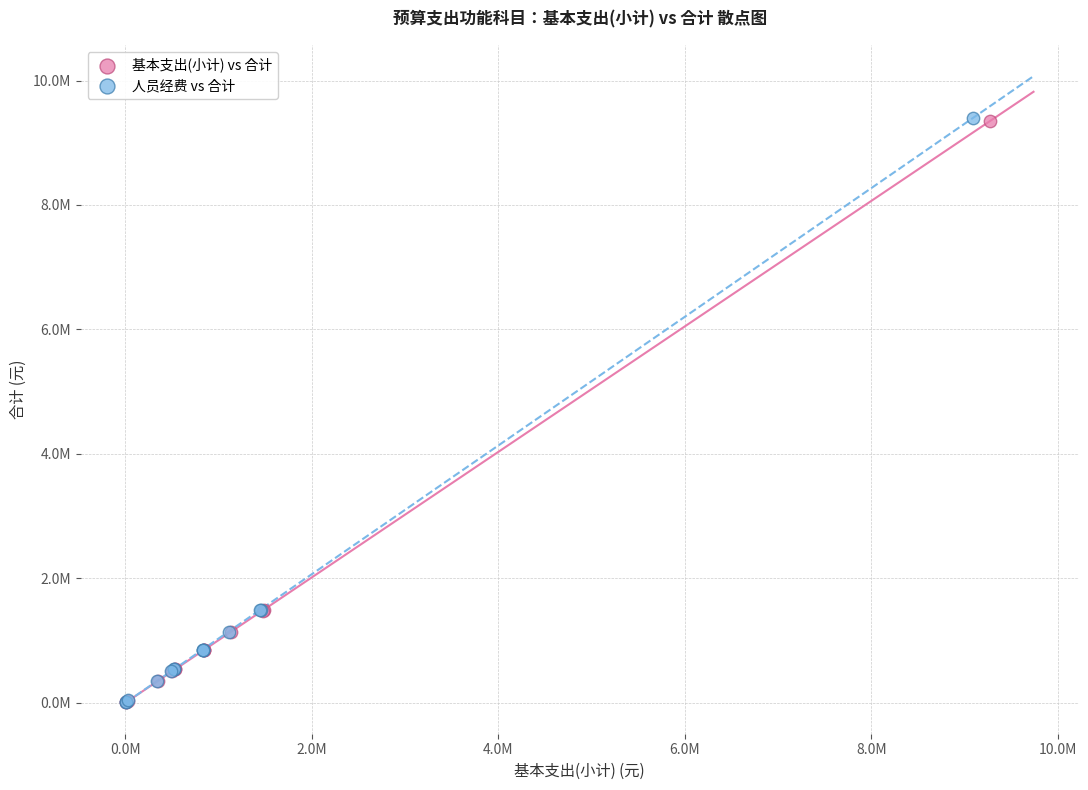

Which series has the widest spread of Y values?

人员经费 vs 合计